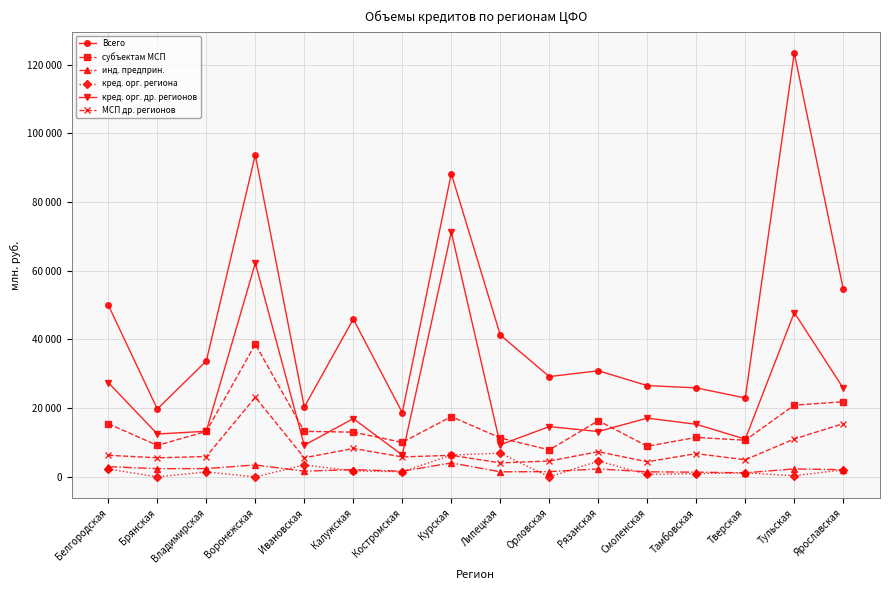

True or false: кред. орг. дp. регионов and инд. предприн. intersect in this chart.

False